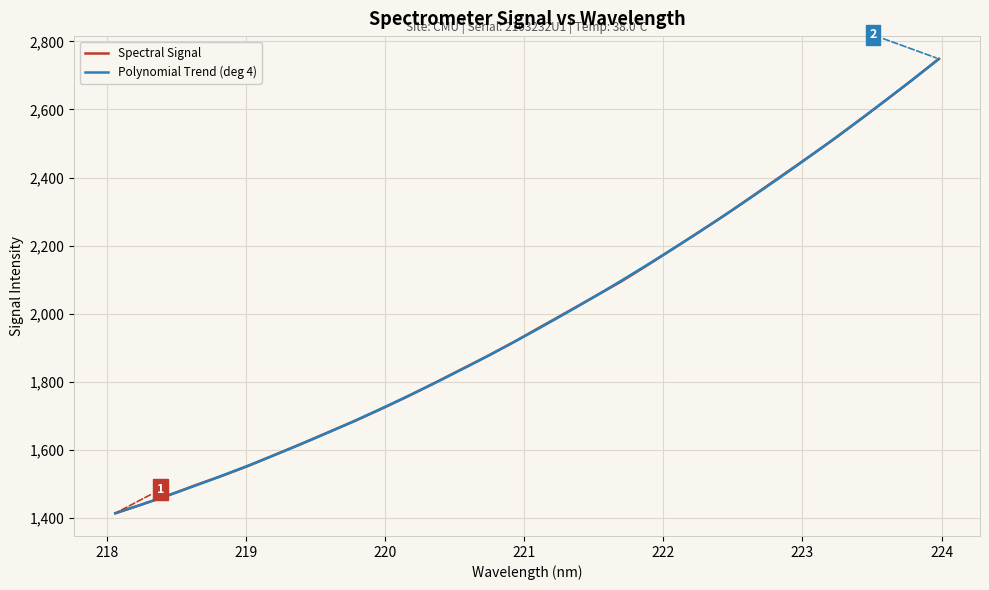

What is the change in value from 219.0156 to 223.5987?

+1073.3